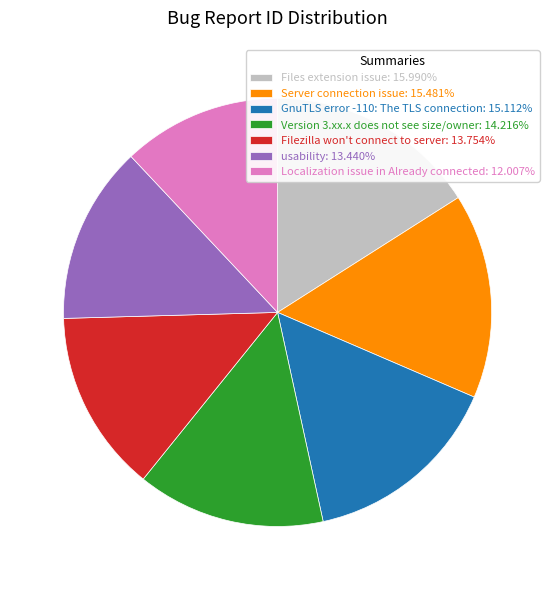

Is GnuTLS error -110: The TLS connection: 15.112% the majority of the pie?

No